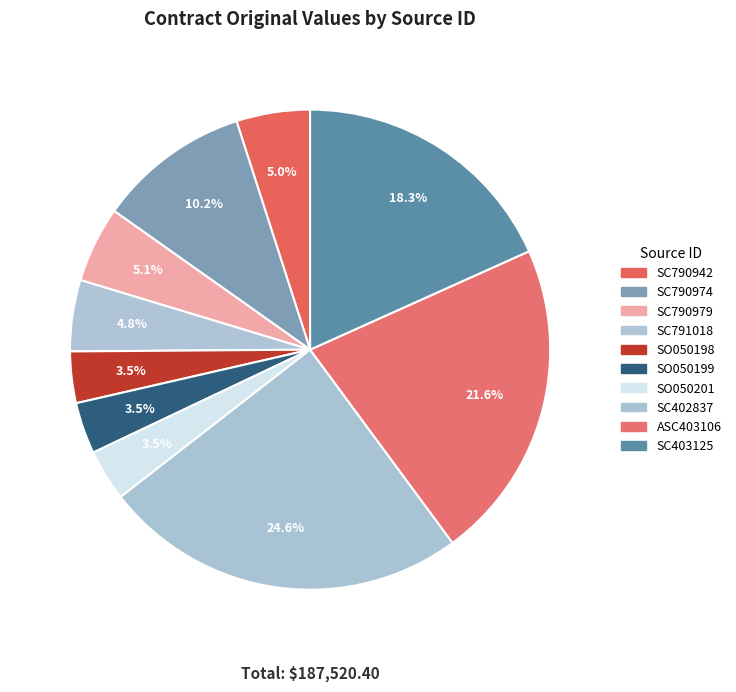

Approximately how many times larger is the value at SC790979 compared to SC790974?

0.5